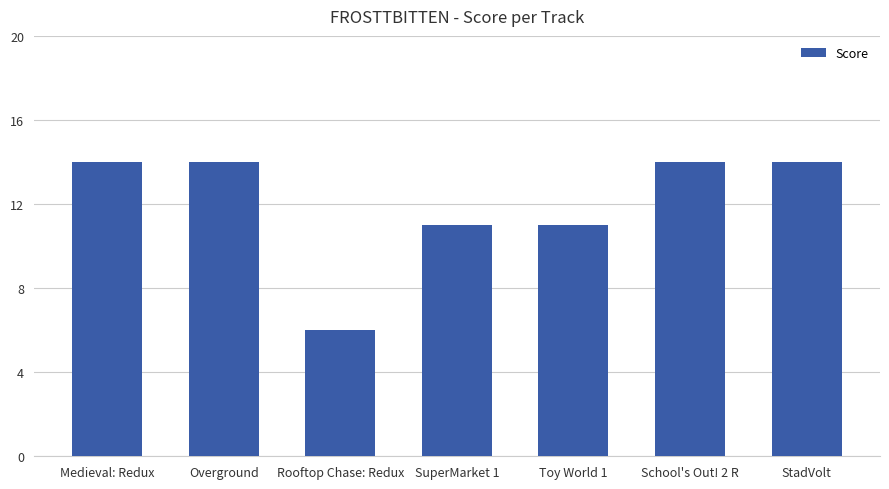

True or false: the data shows 24 at Overground.

False